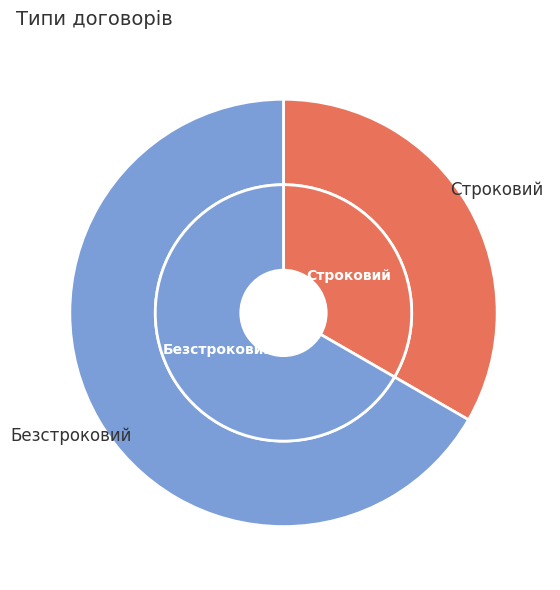

How many segments does this pie chart have?

2